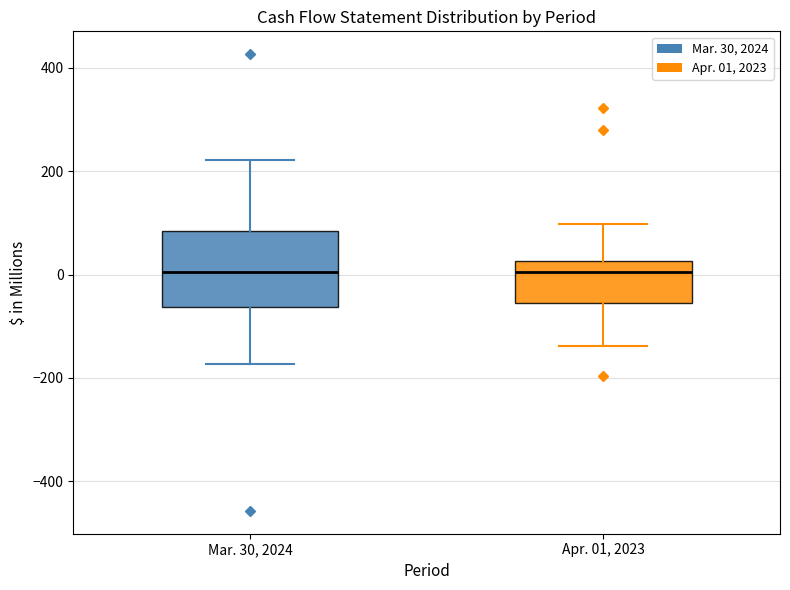

Reading left to right, read every box against the y-axis: the position of its median line, the range the box covers, and the ends of its whiskers. The values are not printed on the chart, so give them approximately, as read against the axis.

Mar. 30, 2024: median 0, box -60 to 80, whiskers -180 to 220
Apr. 01, 2023: median 0, box -60 to 20, whiskers -140 to 100